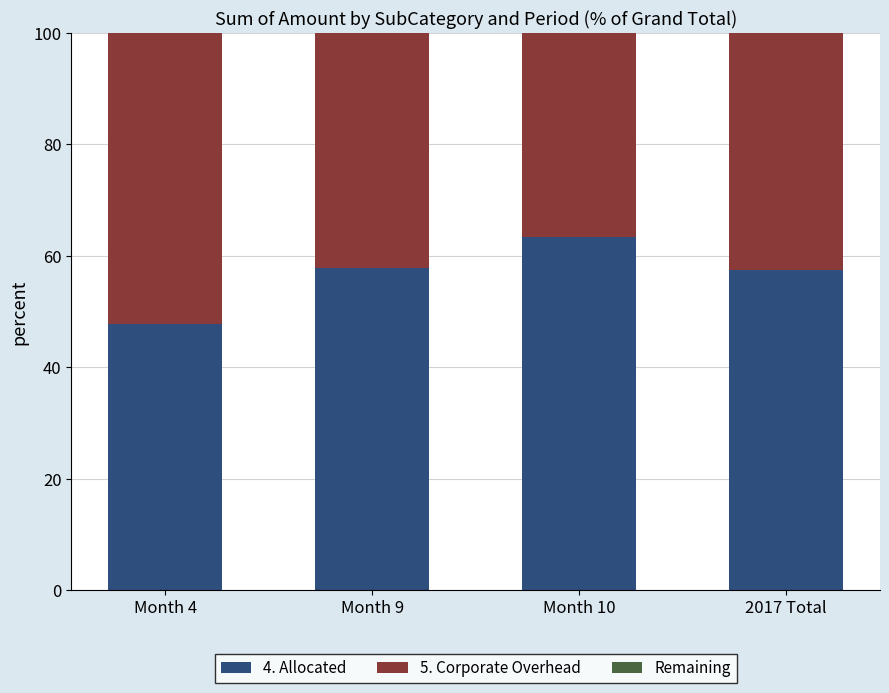

What is the total value across all series at Month 10?

100.0